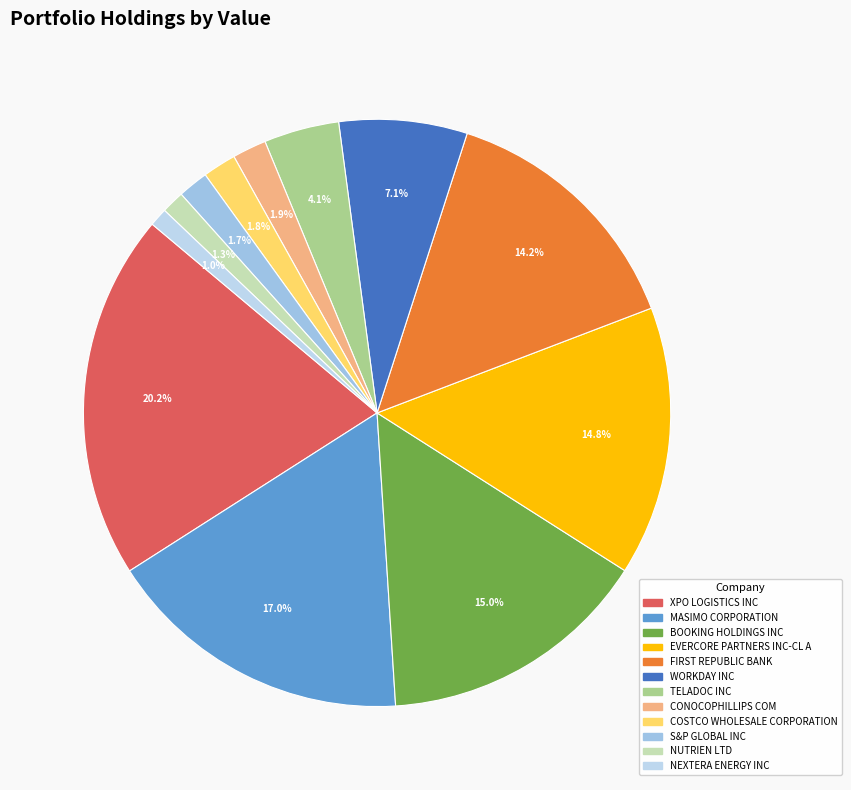

Is there a majority slice in this chart?

No